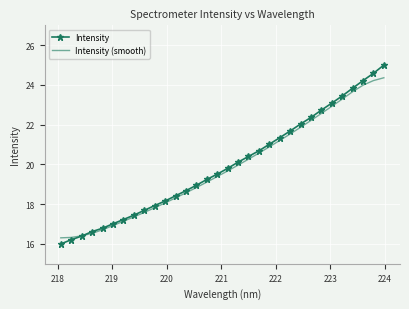

List the series in order of their peak value, highest first.

Intensity, Intensity (smooth)